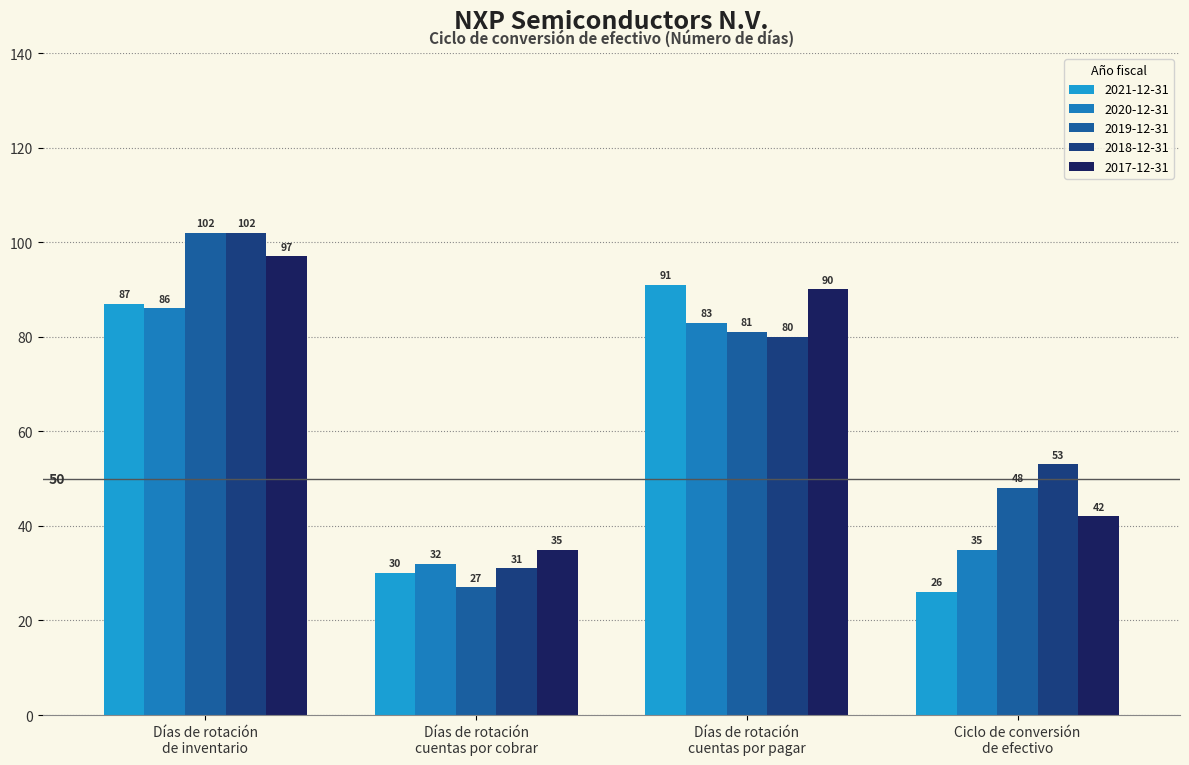

What is the label of the 4th bar from the right?

Días de rotación
de inventario